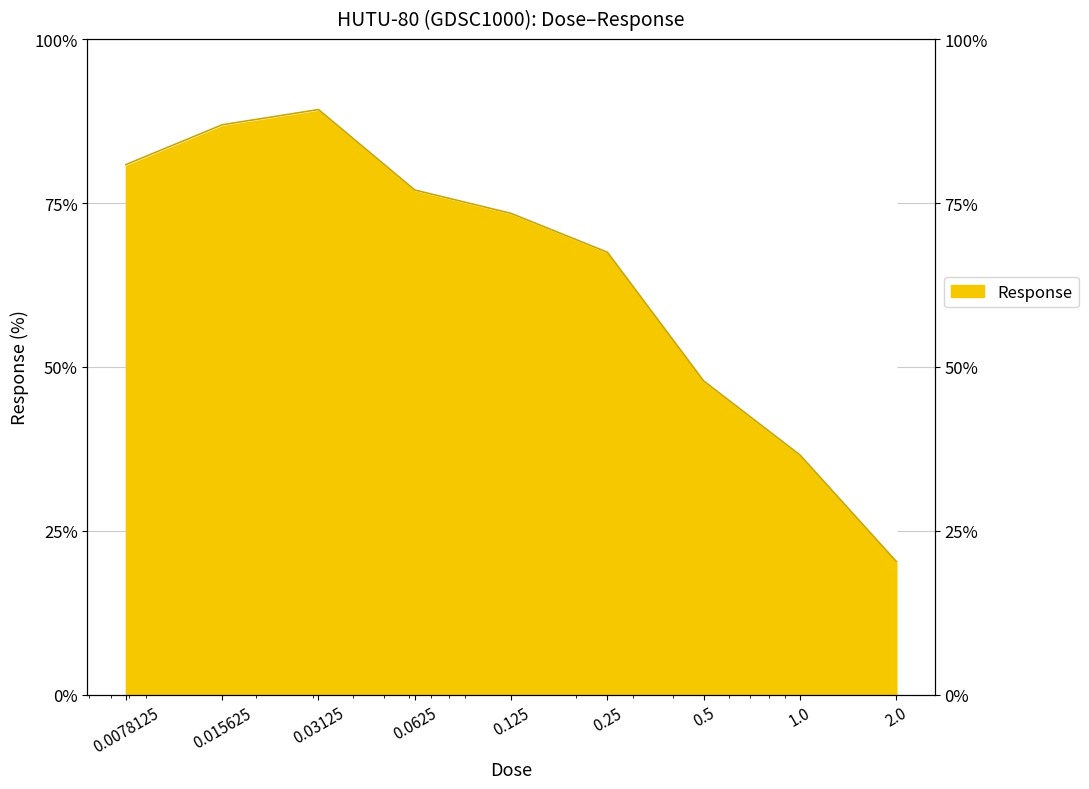

What is the maximum value shown in the chart?

89.2